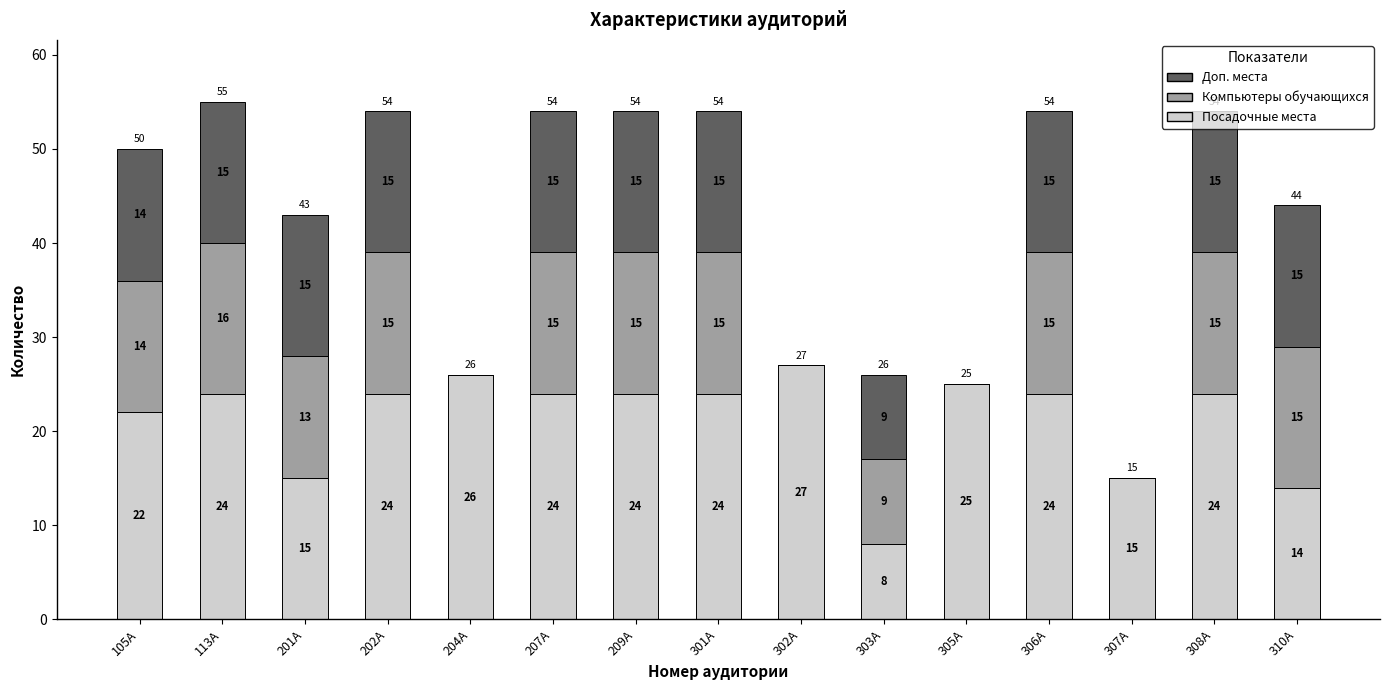

What is the total value across all series at 207А?

54